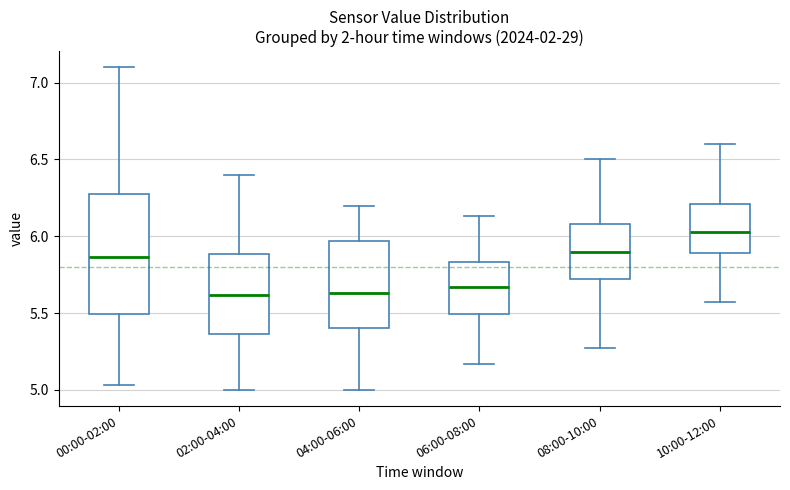

Reading left to right, read every box against the y-axis: the position of its median line, the range the box covers, and the ends of its whiskers. The values are not printed on the chart, so give them approximately, as read against the axis.

00:00-02:00: median 5.85, box 5.50 to 6.30, whiskers 5.05 to 7.10
02:00-04:00: median 5.60, box 5.35 to 5.90, whiskers 5.00 to 6.40
04:00-06:00: median 5.65, box 5.40 to 5.95, whiskers 5.00 to 6.20
06:00-08:00: median 5.65, box 5.50 to 5.85, whiskers 5.15 to 6.15
08:00-10:00: median 5.90, box 5.70 to 6.10, whiskers 5.25 to 6.50
10:00-12:00: median 6.05, box 5.90 to 6.20, whiskers 5.55 to 6.60